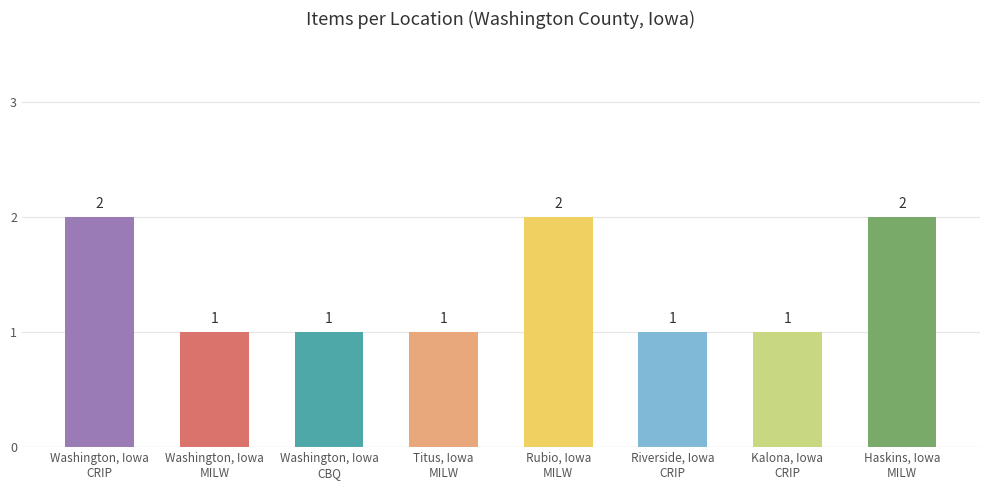

What is the change in value from Washington, Iowa
CRIP to Washington, Iowa
MILW?

-1